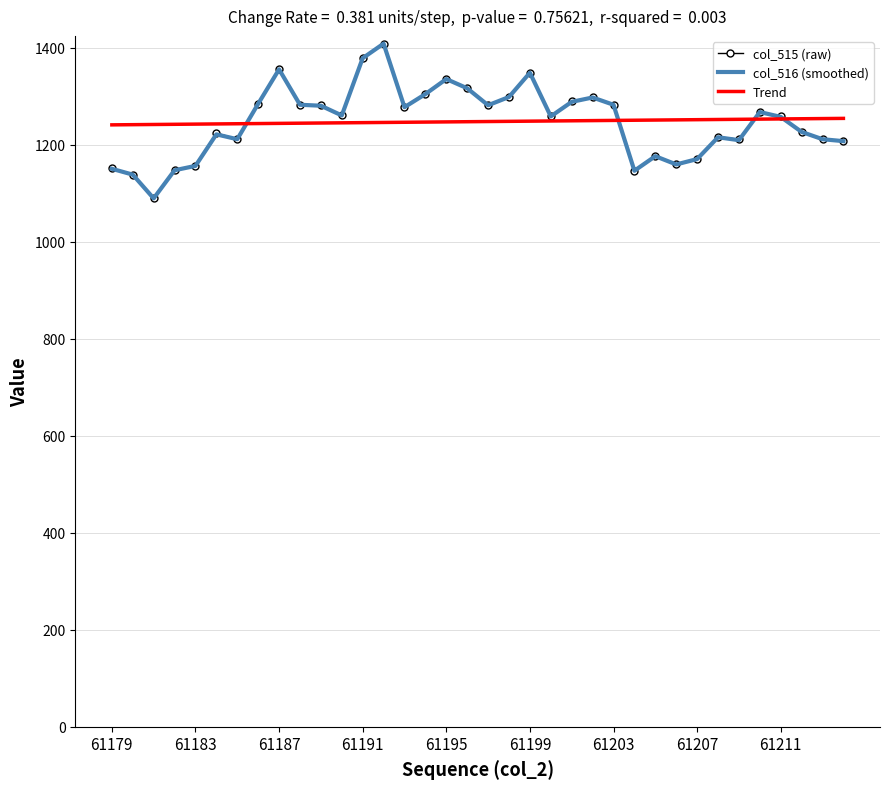

What is the maximum value for Trend?

1253.9